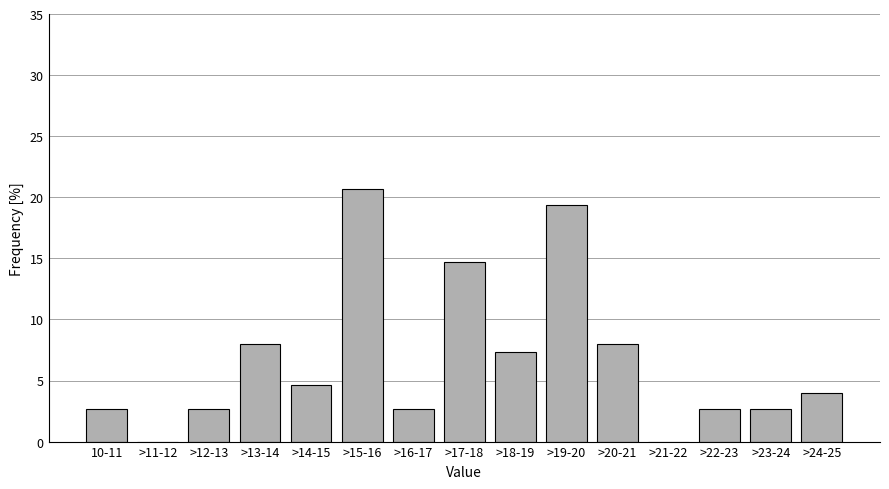

Reading left to right, what are all the values shown in this chart?

10-11=2.7	>11-12=0.0	>12-13=2.7	>13-14=8.0	>14-15=4.7	>15-16=20.7	>16-17=2.7	>17-18=14.7	>18-19=7.3	>19-20=19.3	>20-21=8.0	>21-22=0.0	>22-23=2.7	>23-24=2.7	>24-25=4.0